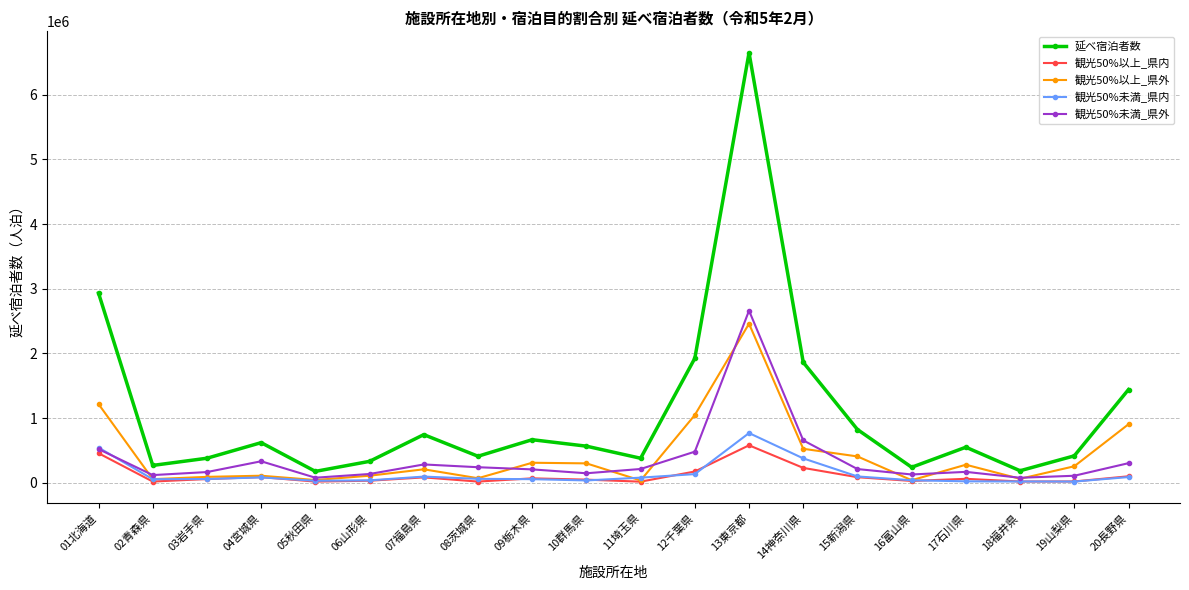

What position from the left is 02青森県?

2